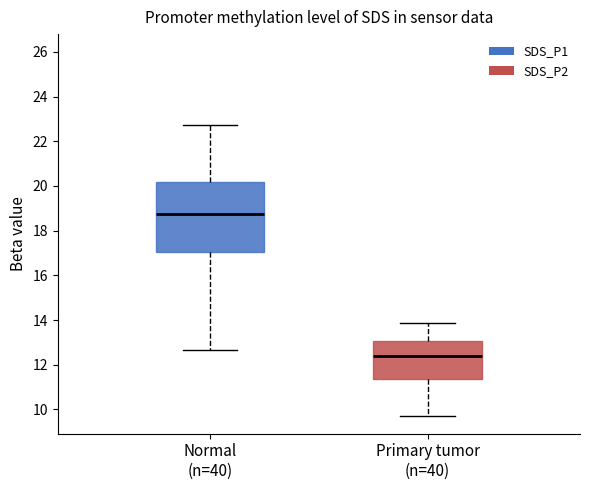

Reading left to right, transcribe this box plot: for each box, give where its median line is, the range the box spans, and where its two whiskers end, as read against the y-axis. The values are not printed on the chart, so give them approximately, as read against the axis.

Normal (n=40): median 18.8, box 17.0 to 20.2, whiskers 12.6 to 22.8
Primary tumor (n=40): median 12.4, box 11.4 to 13.0, whiskers 9.8 to 13.8